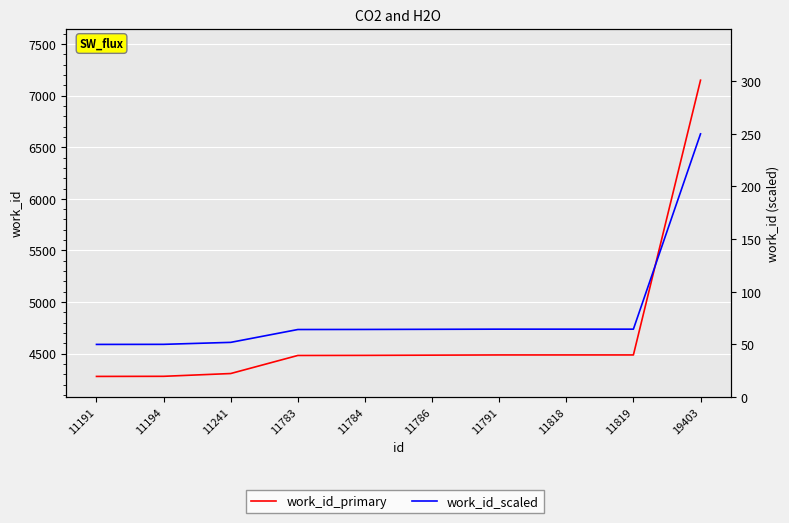

Which label corresponds to the largest value in the chart?

19403